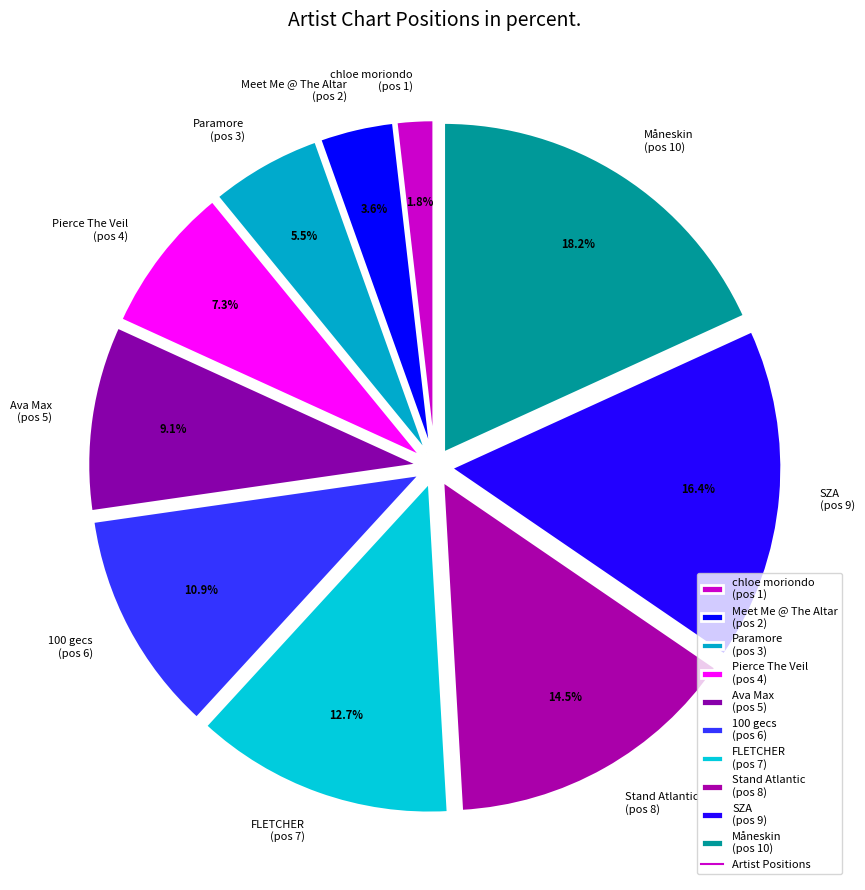

Does Paramore represent more than half of the total?

No